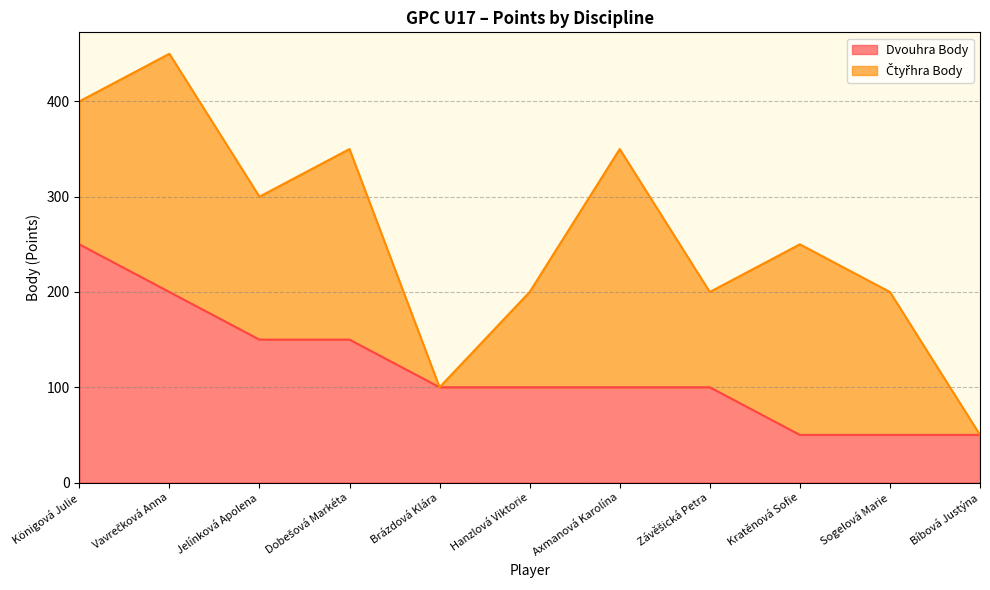

How many lines are shown in the chart?

2